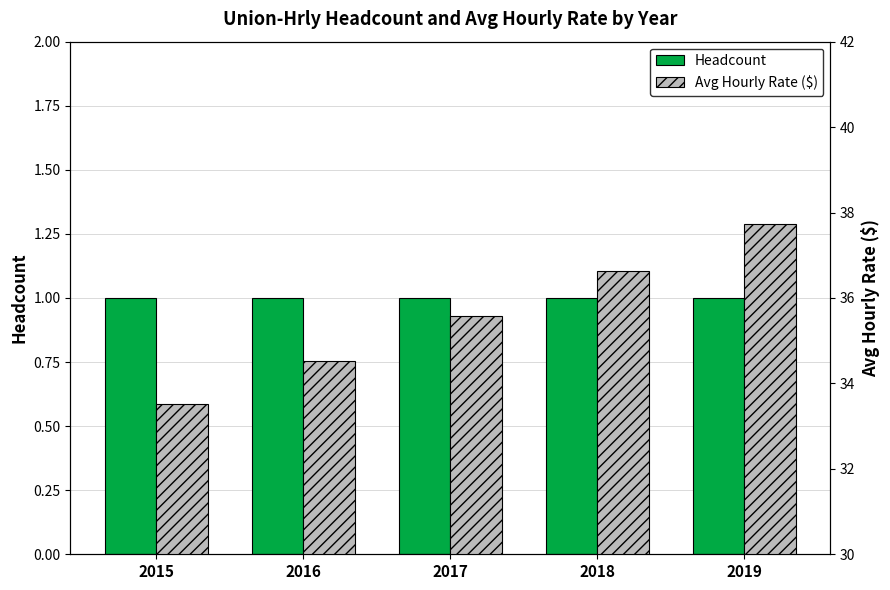

What is the value of the Headcount bar at the 2nd from the left?

1.0